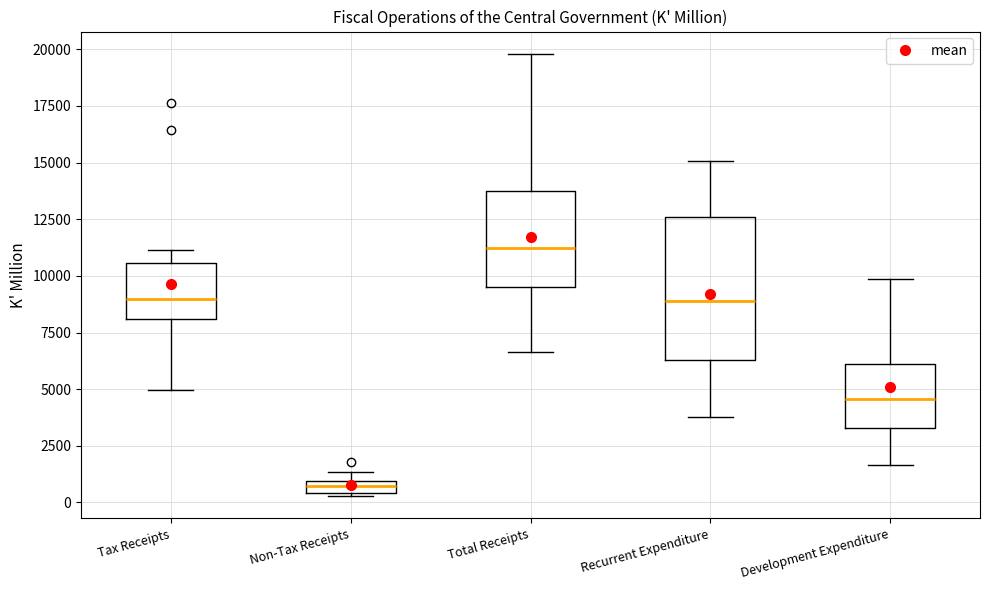

Which box is the tallest, from its lower edge to its upper edge?

Recurrent Expenditure